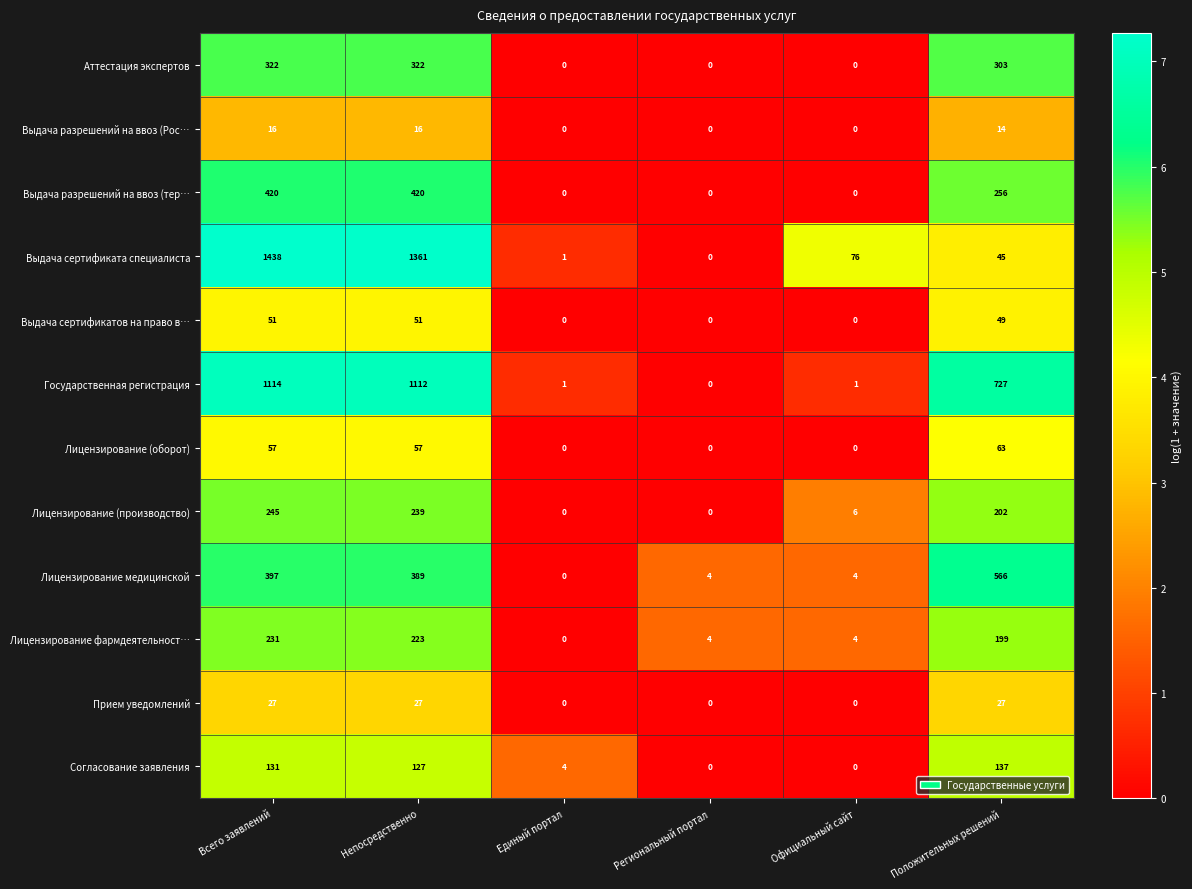

List the series in order of their peak value, highest first.

Выдача сертификата специалиста, Государственная регистрация, Лицензирование медицинской, Выдача разрешений на ввоз (тер…, Аттестация экспертов, Лицензирование (производство), Лицензирование фармдеятельност…, Согласование заявления, Лицензирование (оборот), Выдача сертификатов на право в…, Прием уведомлений, Выдача разрешений на ввоз (Рос…